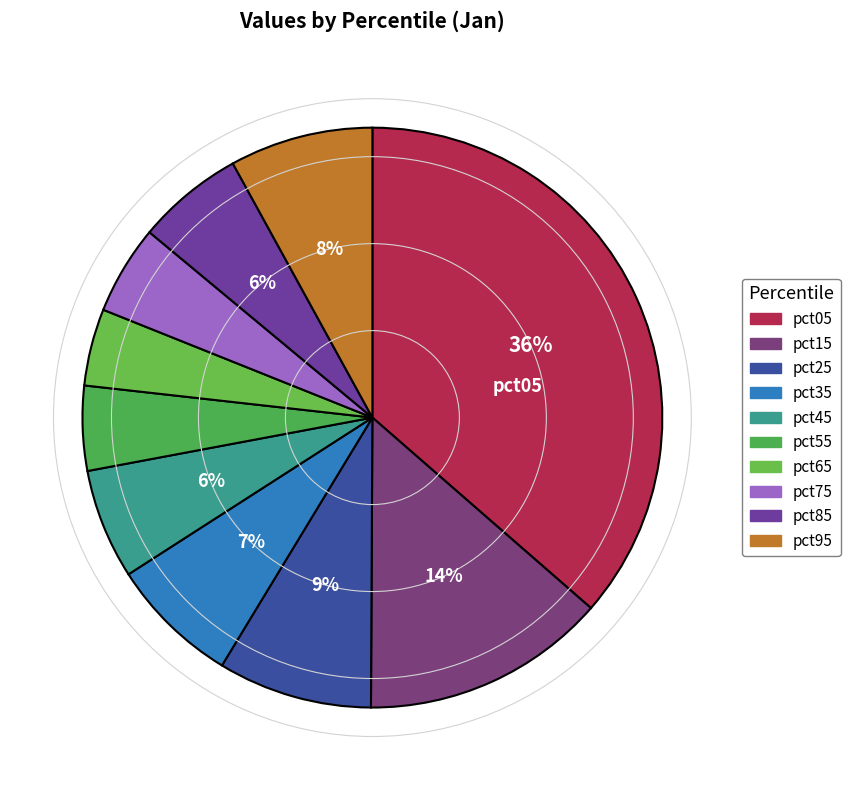

Does pct45 represent more than half of the total?

No